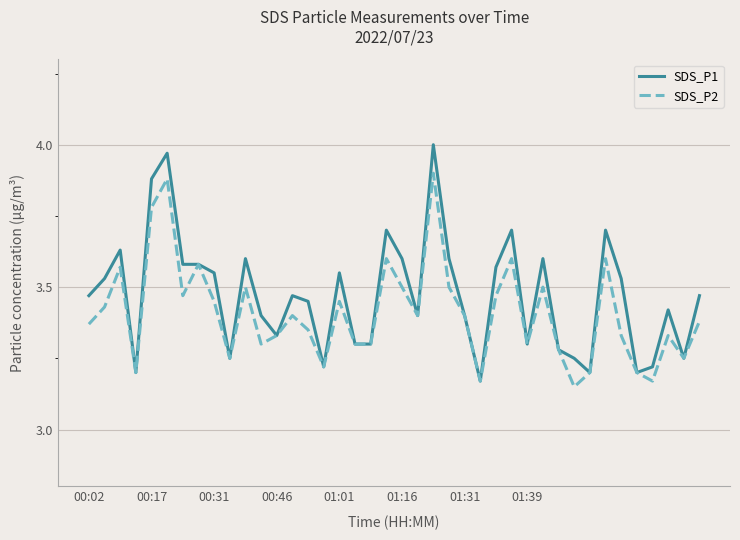

Rank the series by their maximum value, from lowest to highest.

SDS_P2, SDS_P1